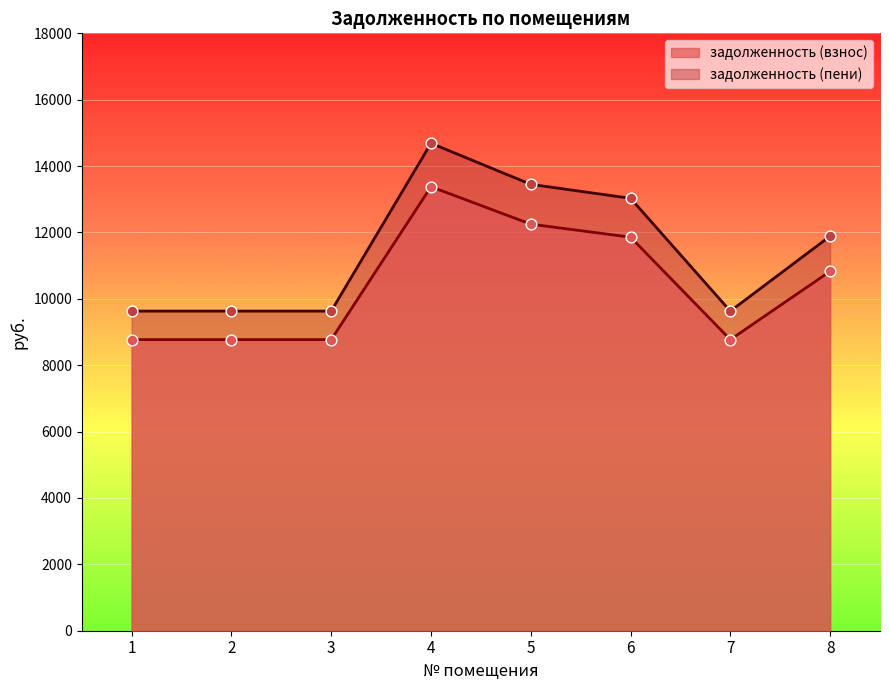

What is the total value across all series at 6?

24886.5